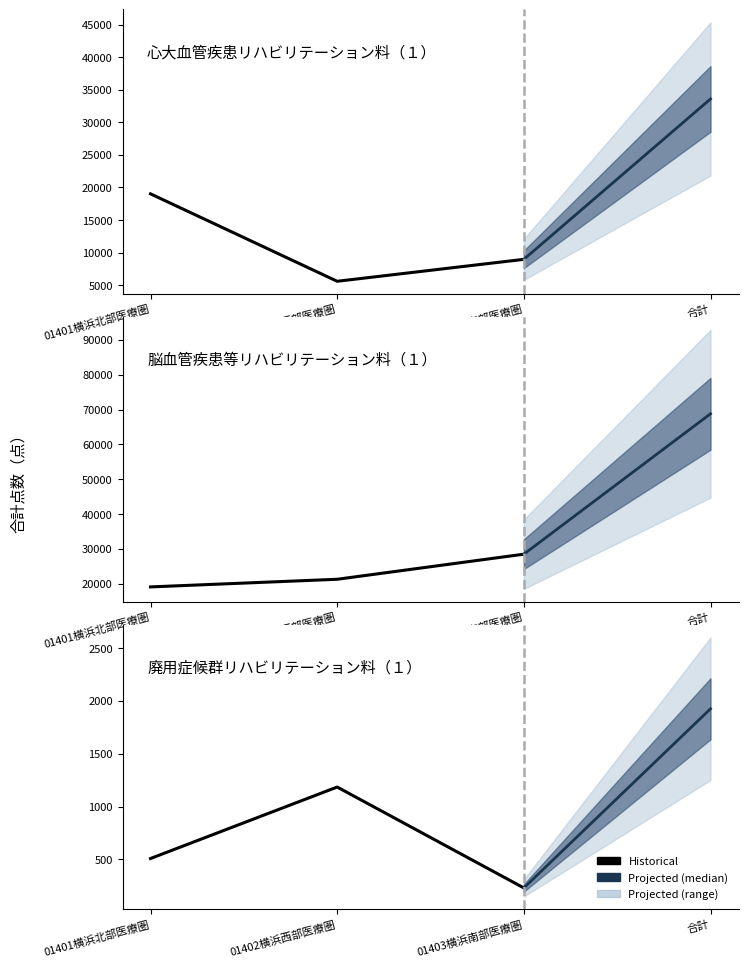

What is the value of the H0011脳血管疾患等リハビリテーション料（１） point at the 3rd from the left?

28458